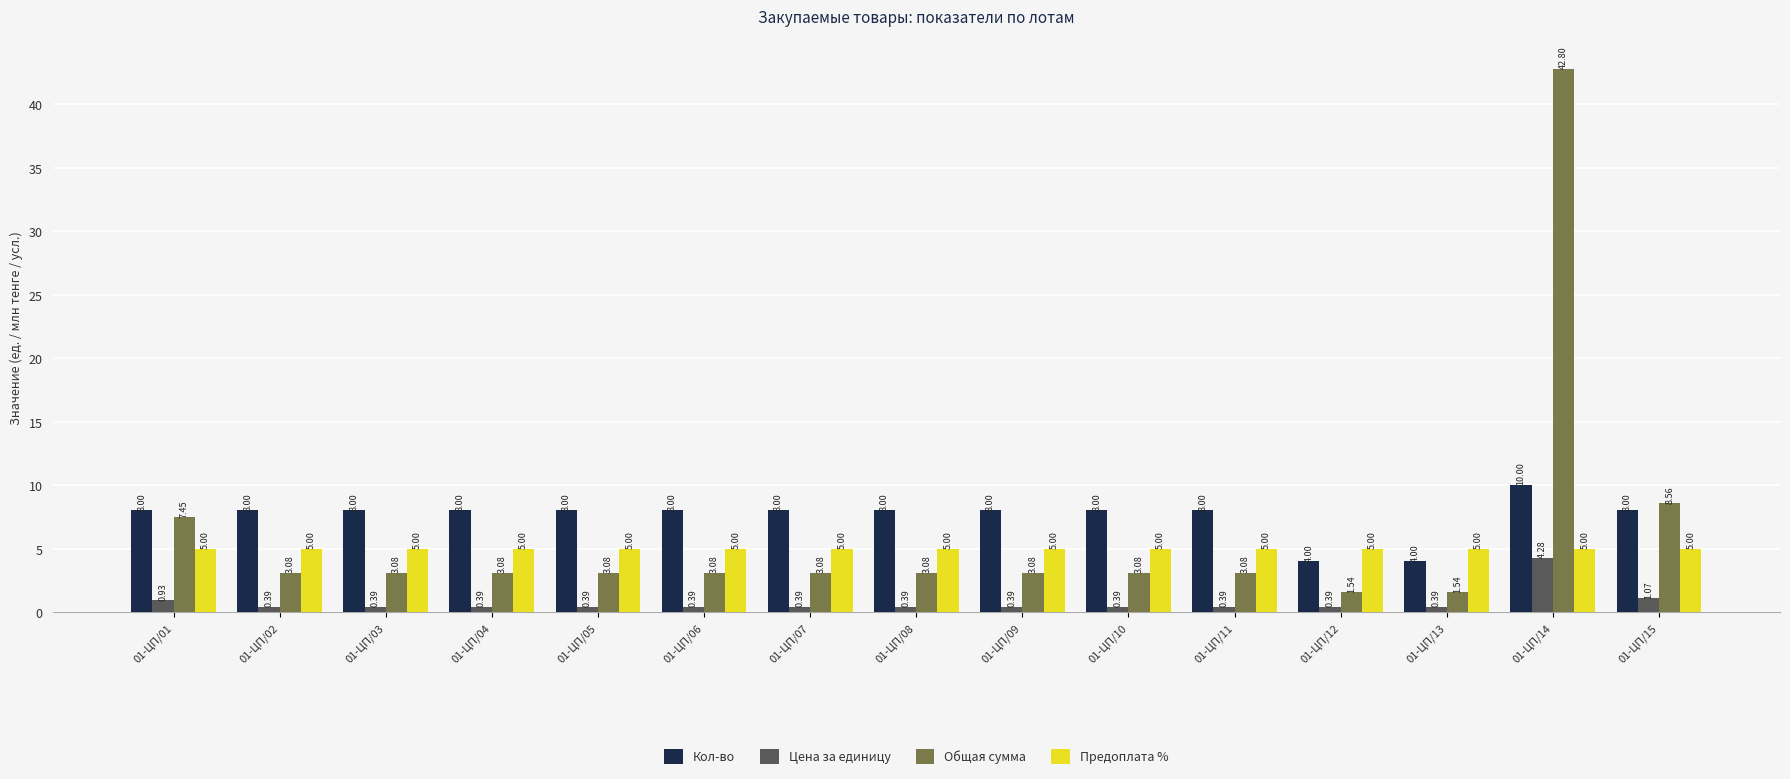

What is the difference between the highest and lowest values at 01-ЦП/09?

7.6